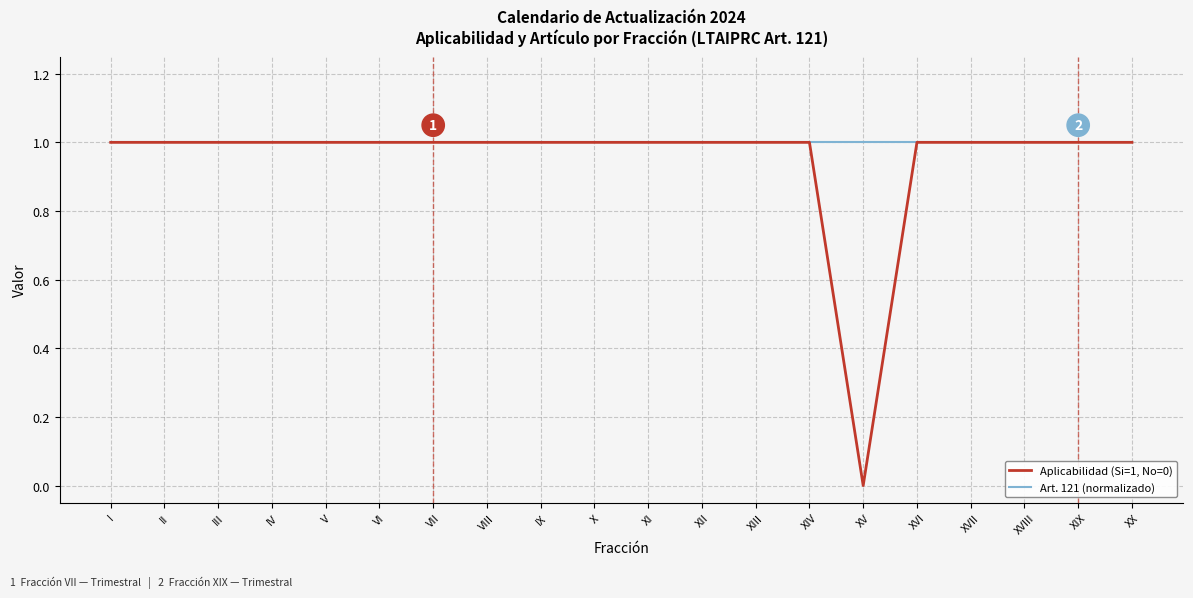

The value of Aplicabilidad (Si=1, No=0) at XIV is 0. True or false?

False